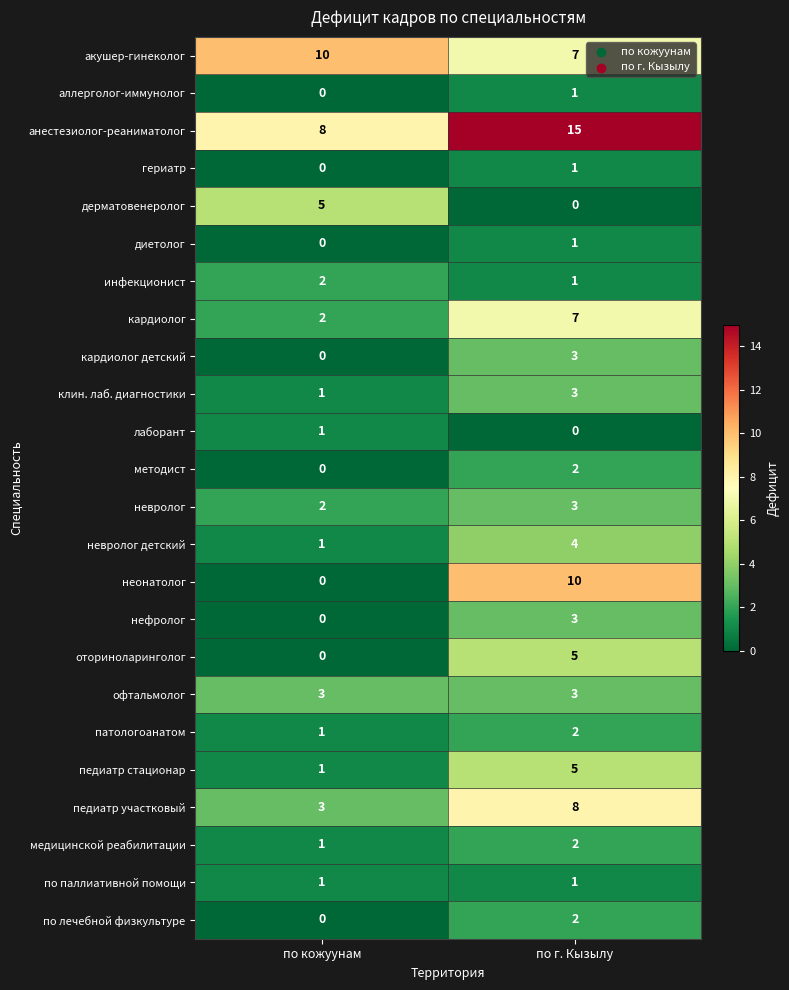

The лаборант series shows 1 at по кожуунам. True or false?

True